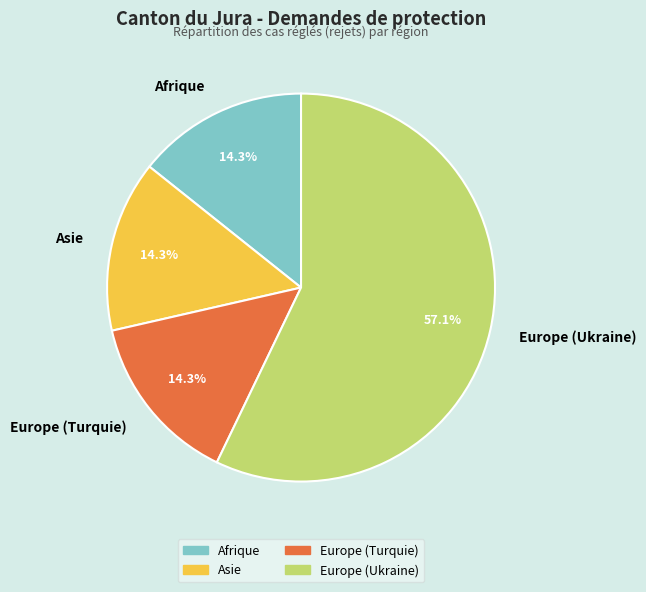

Approximately how many times larger is the value at Europe (Ukraine) compared to Europe (Turquie)?

4.0